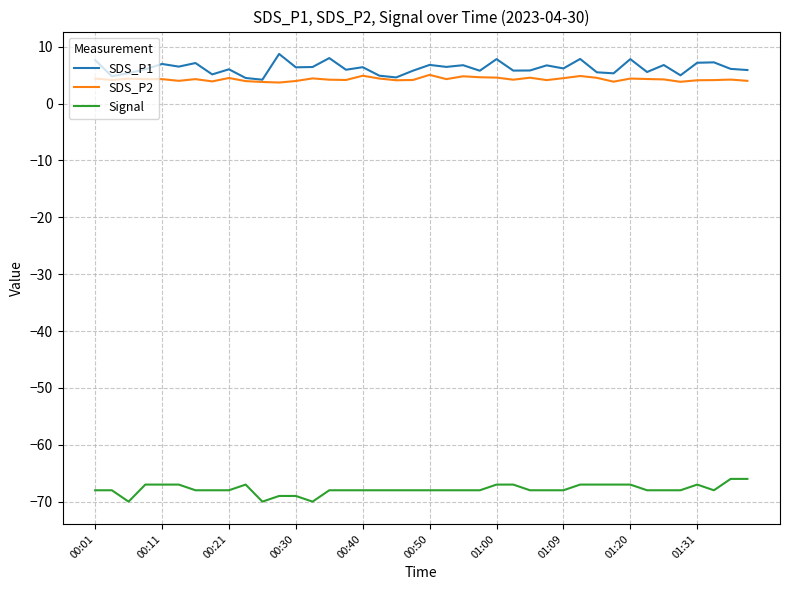

True or false: Signal and SDS_P2 cross at least once.

False